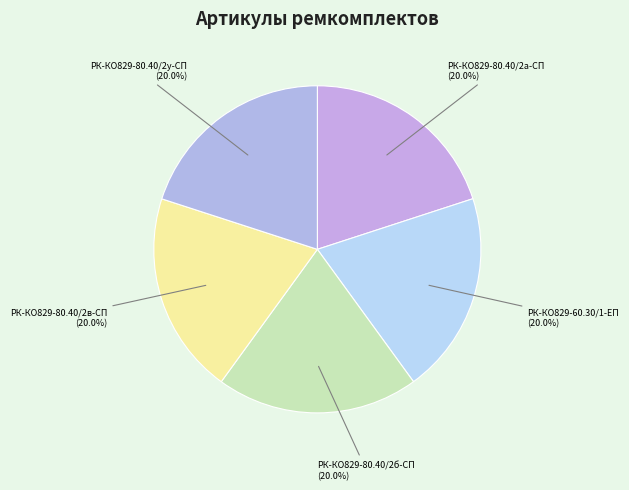

Count the number of slices in the pie.

5